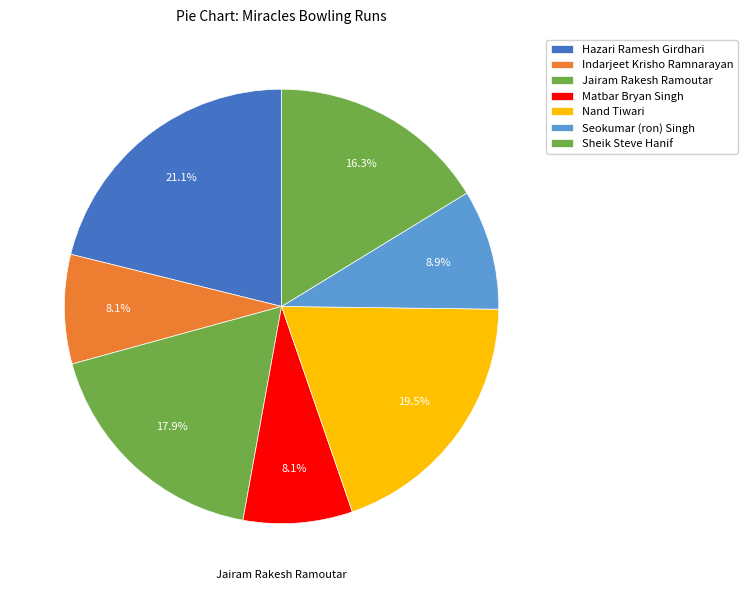

Count the number of slices in the pie.

7